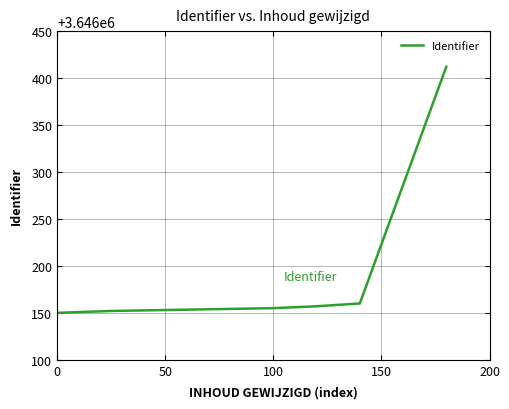

What is the smallest value displayed?

3646150